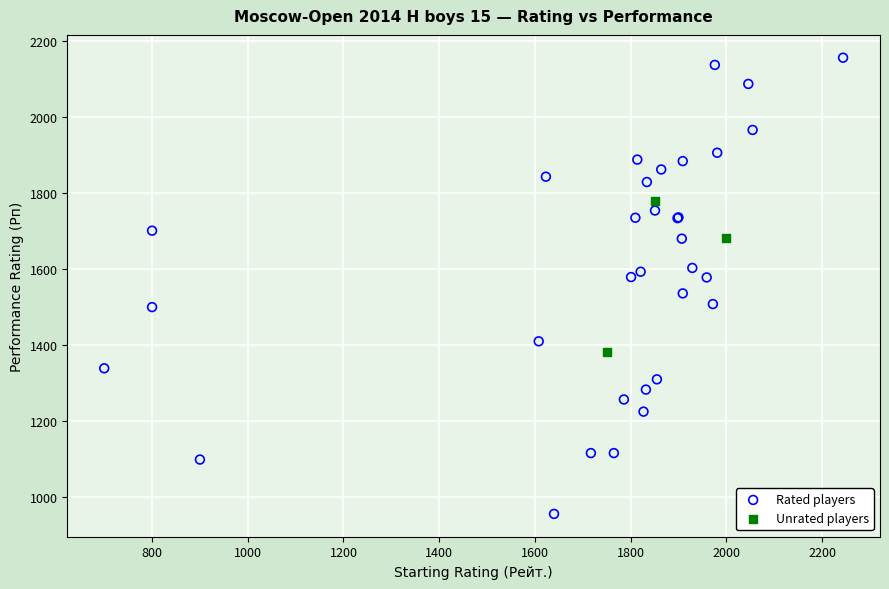

Which series contains the lowest Y value?

Rated players